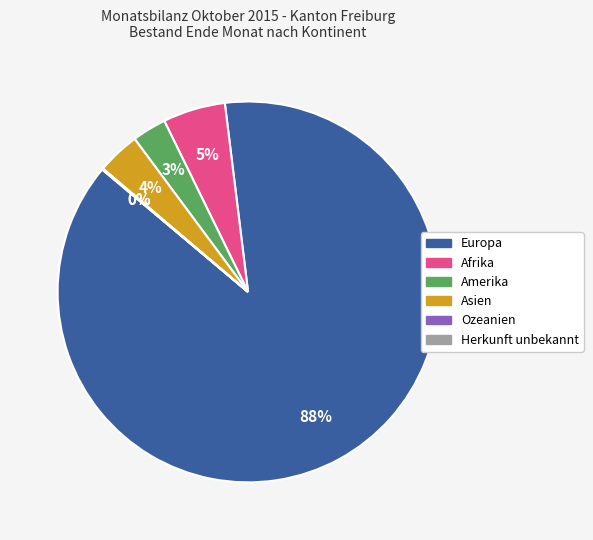

True or false: Amerika accounts for 3% of the total.

True